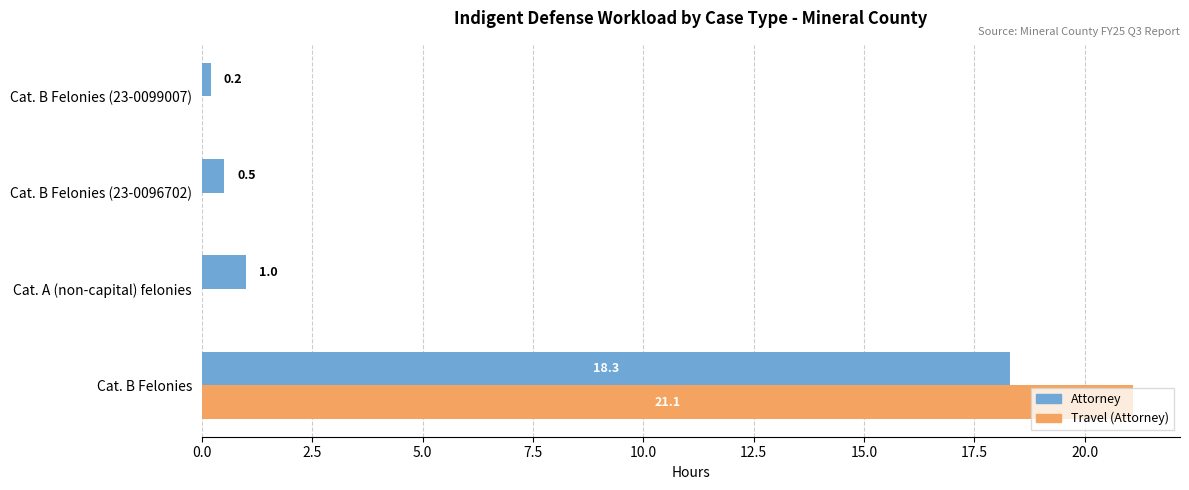

What is the sum of all Attorney values?

20.0